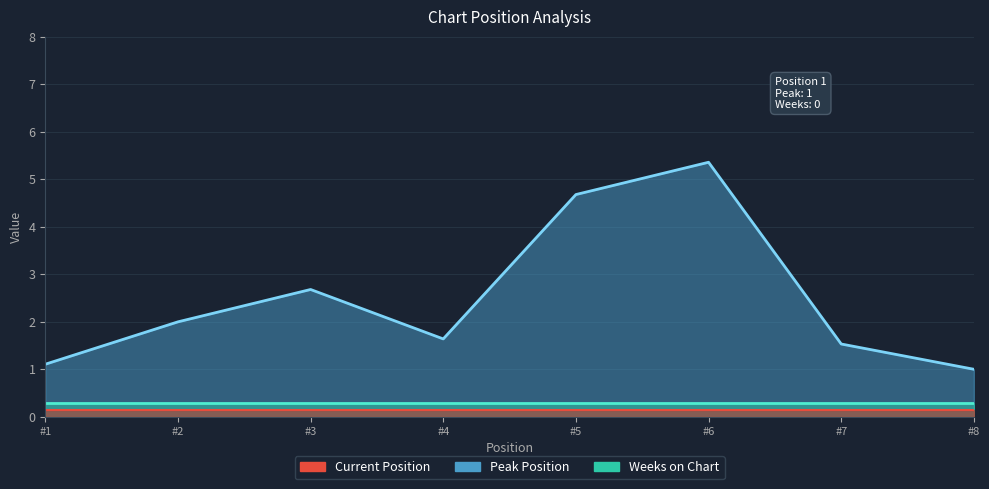

The chart shows a value of 3.0 at 6. True or false?

False